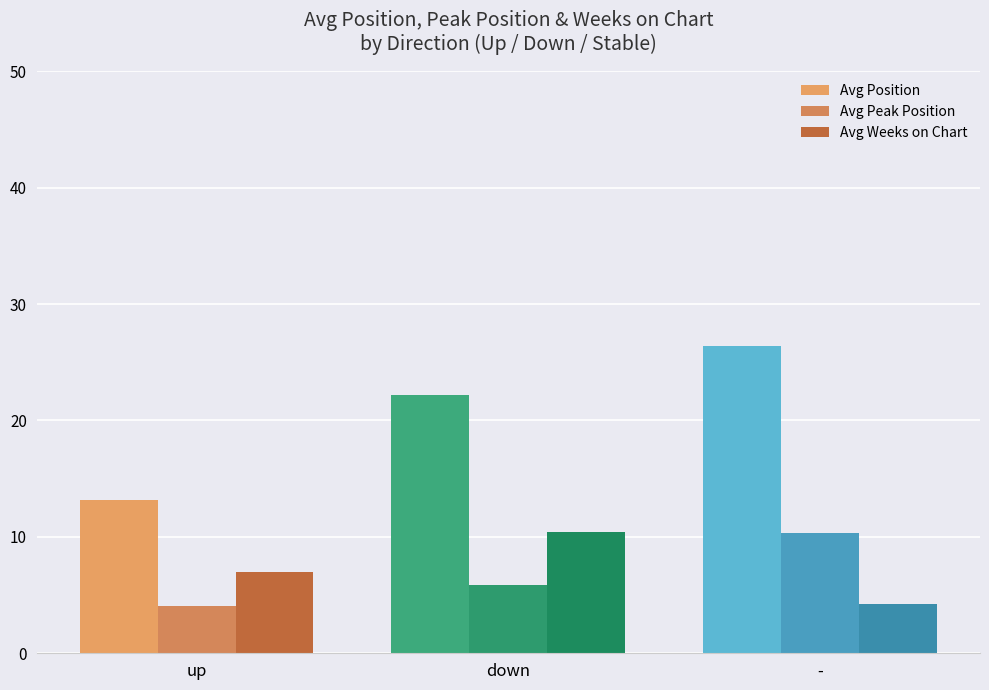

Rank the series at up from highest to lowest value.

Avg Position, Avg Weeks on Chart, Avg Peak Position